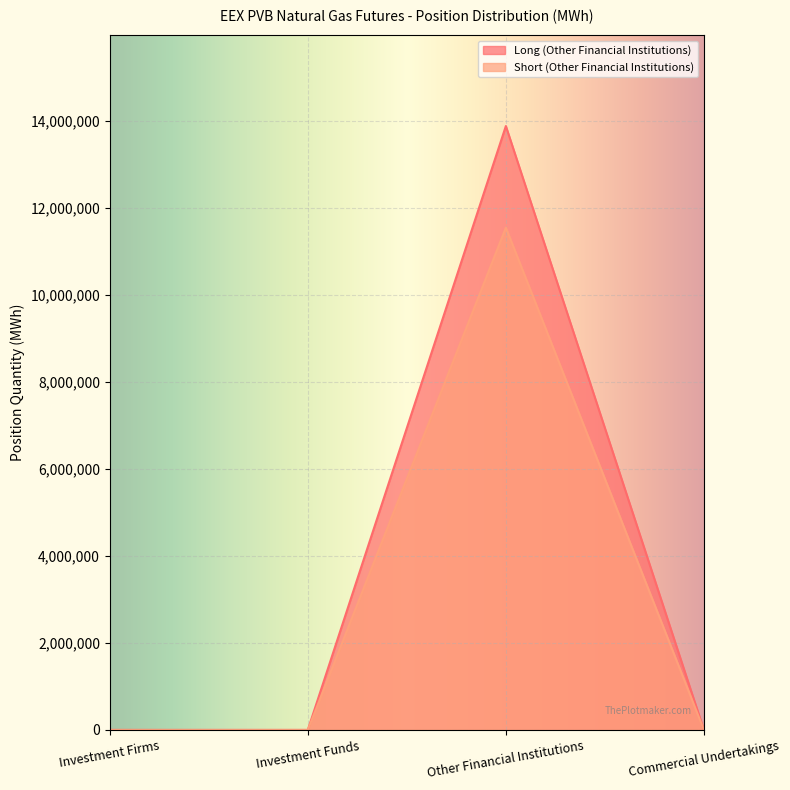

How many lines are shown in the chart?

2